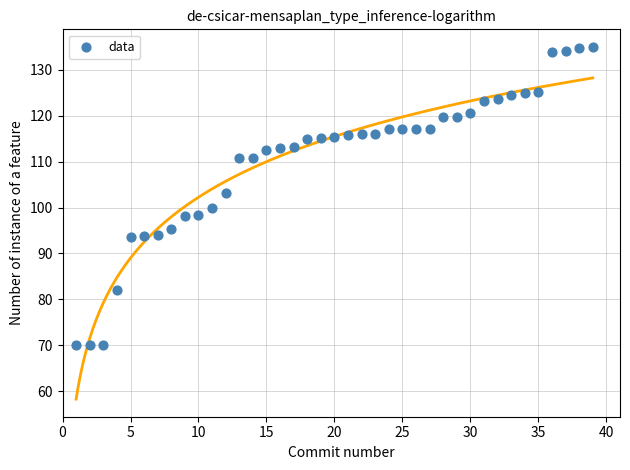

What Y value in the scatter plot is closest to 102?

103.1